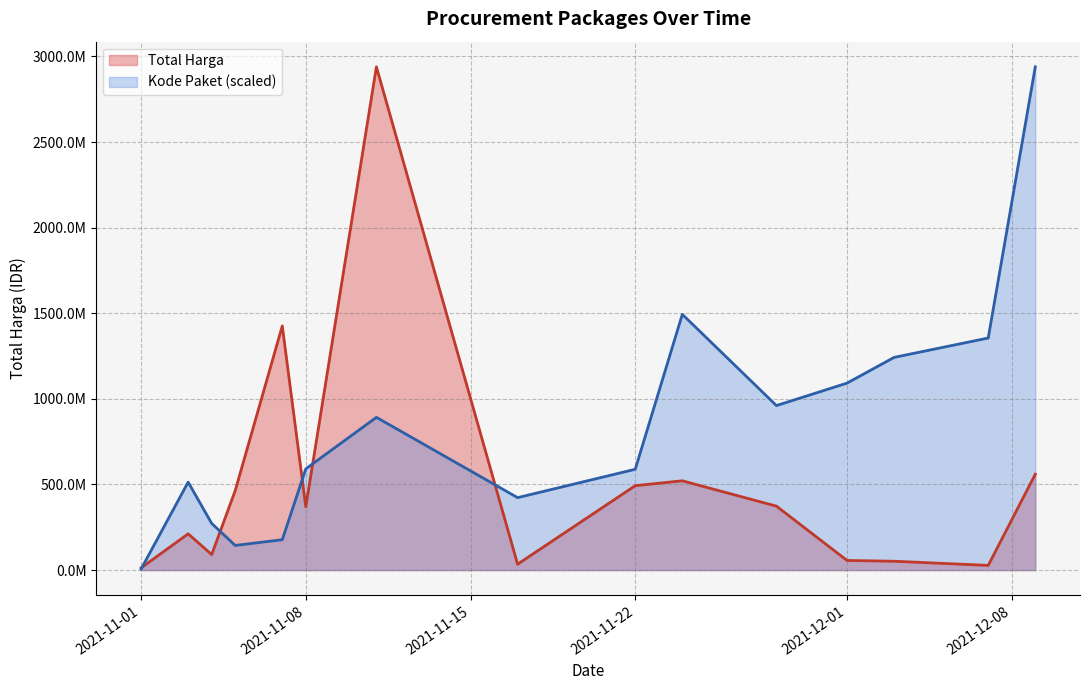

Does the chart have visible grid lines?

Yes